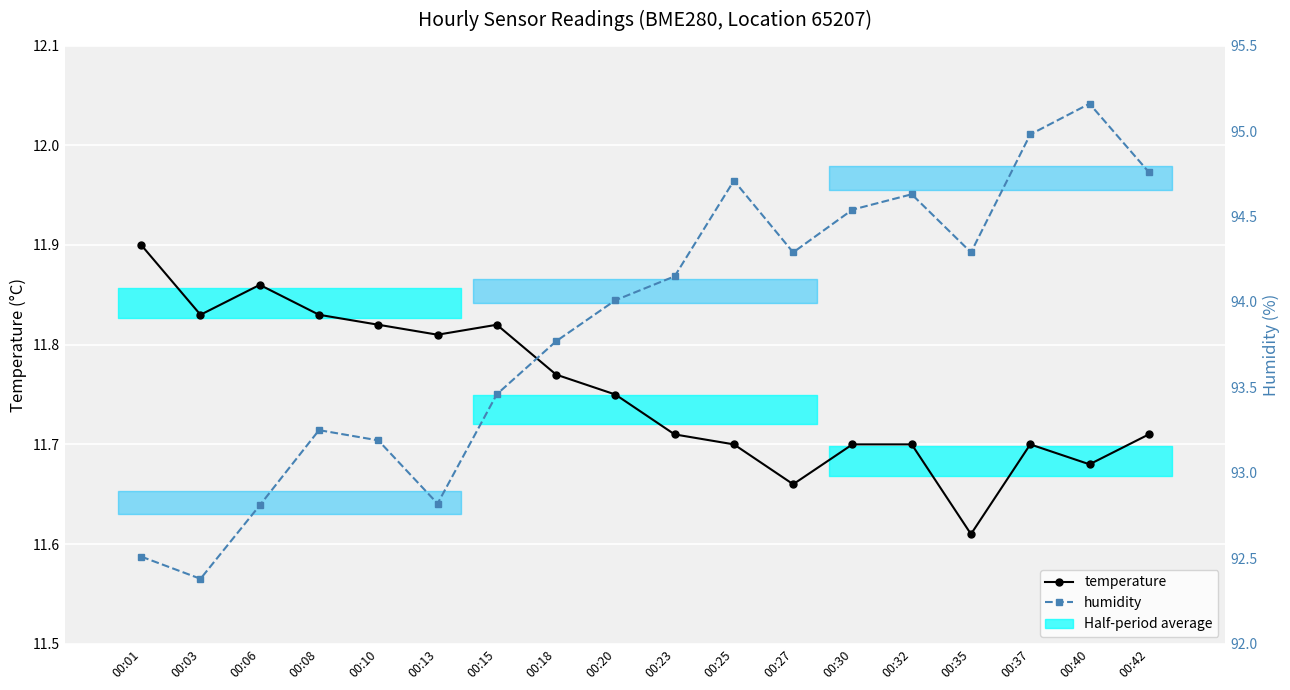

Between 00:01 and 00:35, which series saw the biggest shift?

humidity